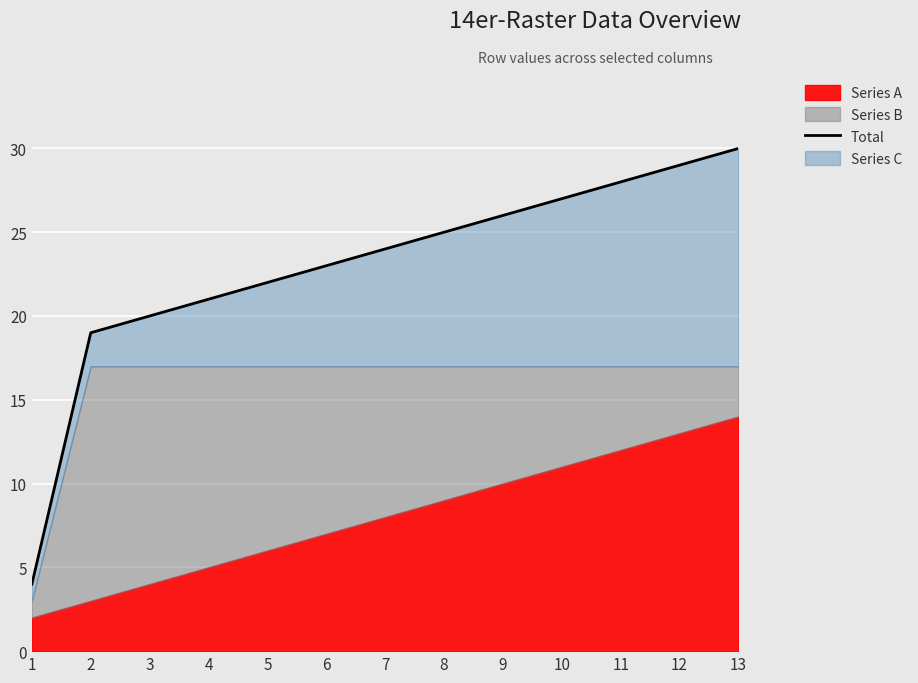

Where does the data first go above 24?

8